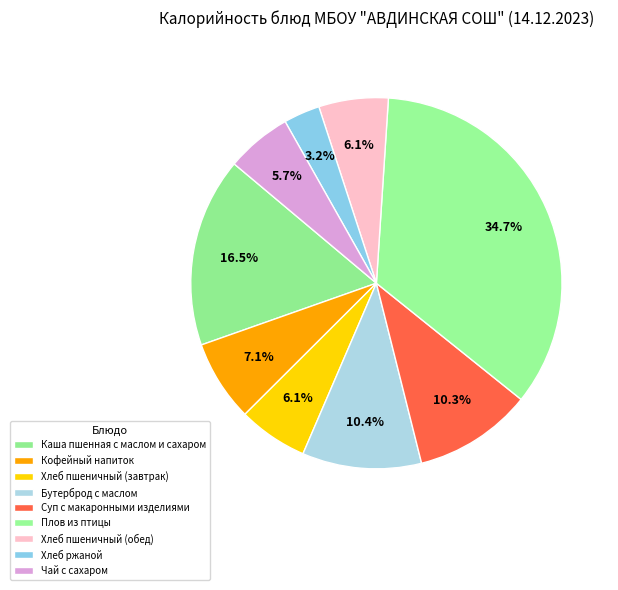

How many segments does this pie chart have?

9